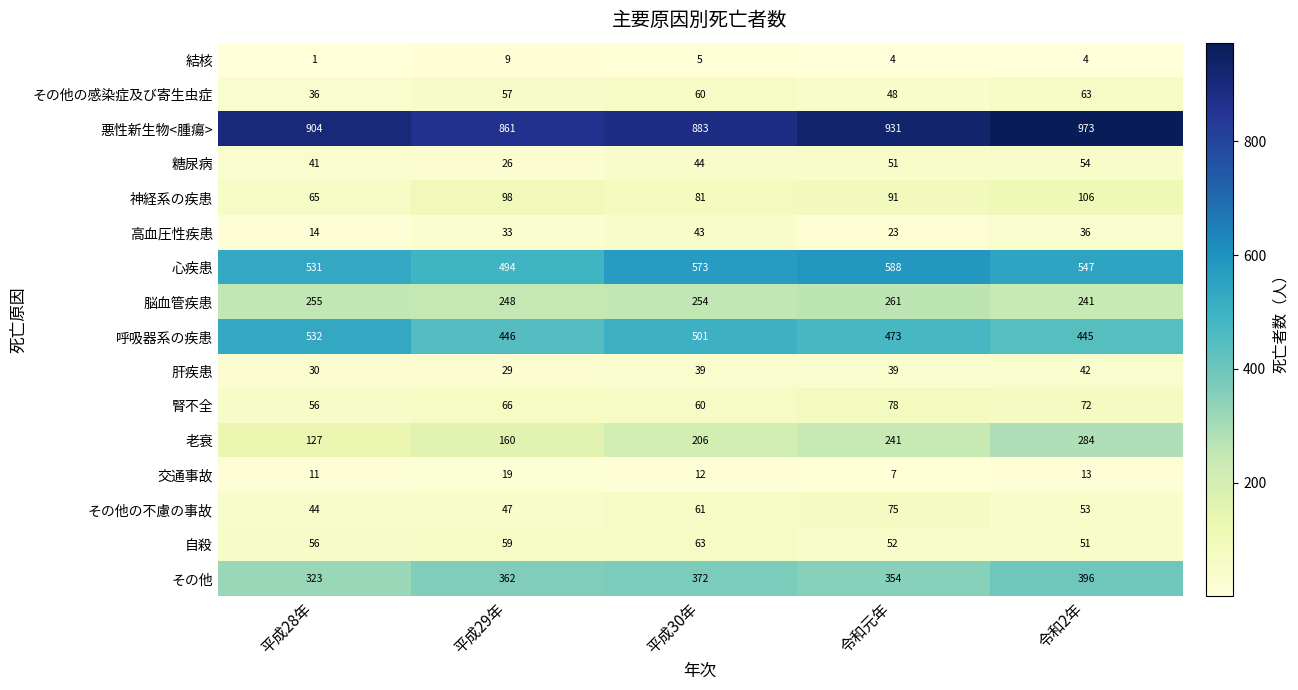

At which label does 心疾患 reach its minimum?

平成29年